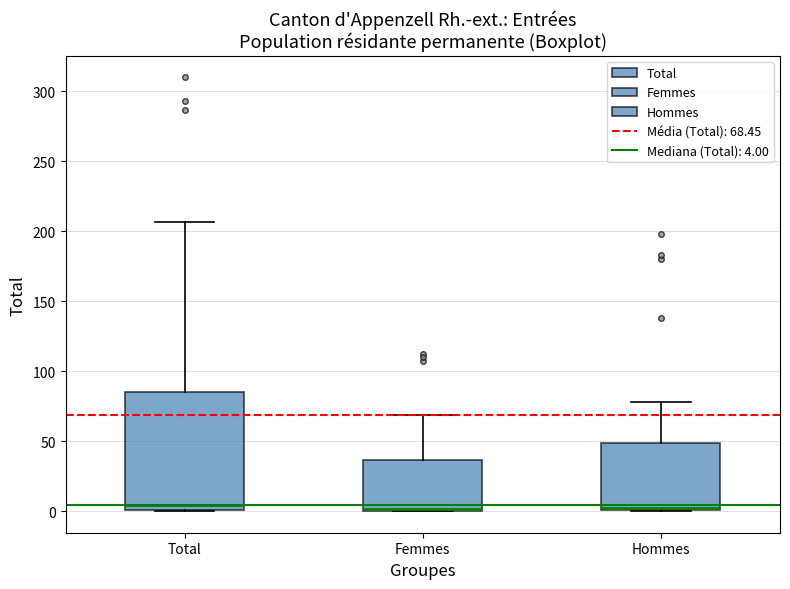

Reading left to right, read every box against the y-axis: the position of its median line, the range the box covers, and the ends of its whiskers. The values are not printed on the chart, so give them approximately, as read against the axis.

Total: median 5, box 0 to 85, whiskers 0 to 205
Femmes: median 0, box 0 to 35, whiskers 0 to 70
Hommes: median 5, box 0 to 50, whiskers 0 to 80